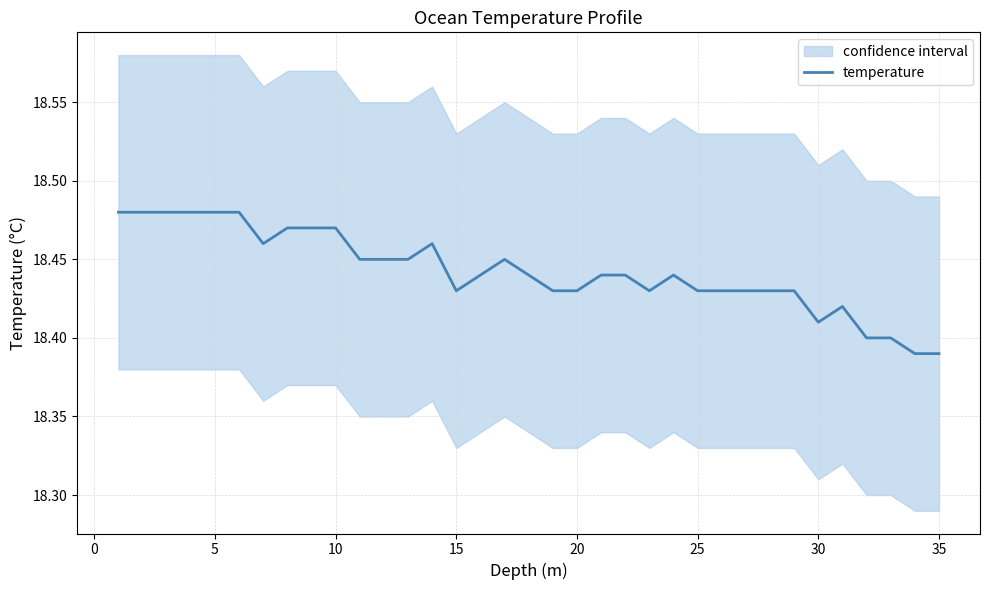

The chart shows a value of 18.4 at 15. True or false?

True